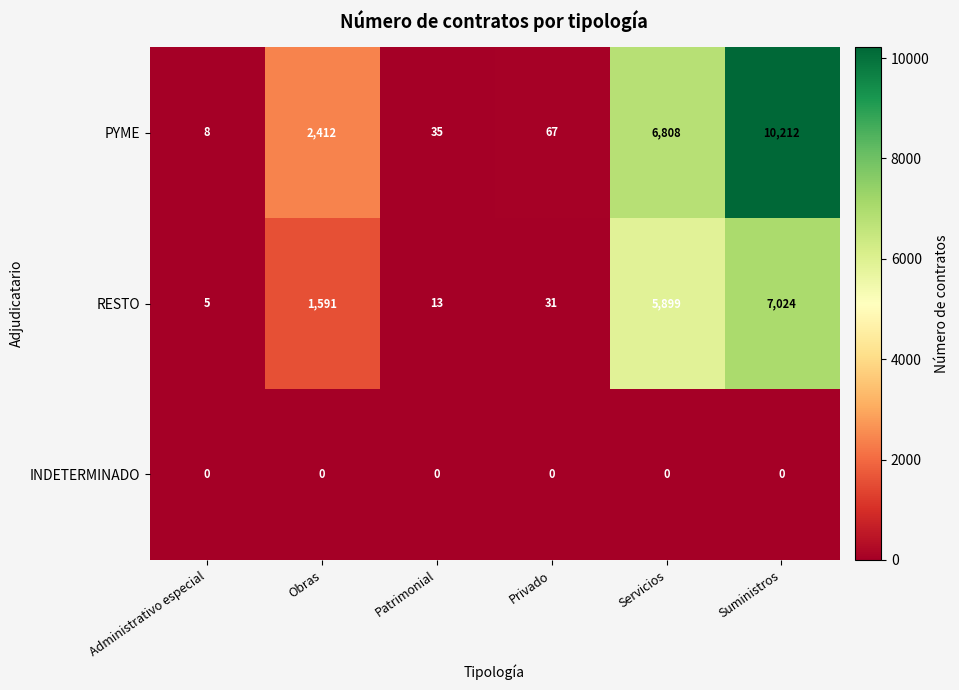

The value of RESTO at Privado is 47. True or false?

False